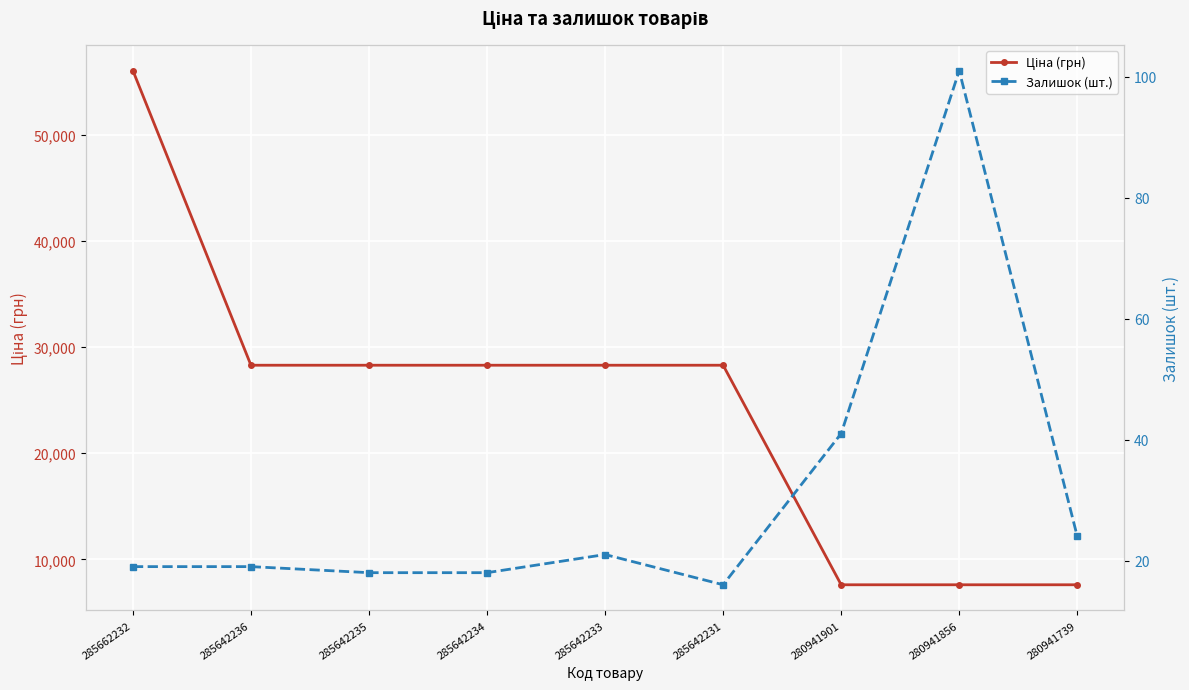

What is the approximate value of Ціна (грн) at 280941739?

7607.2